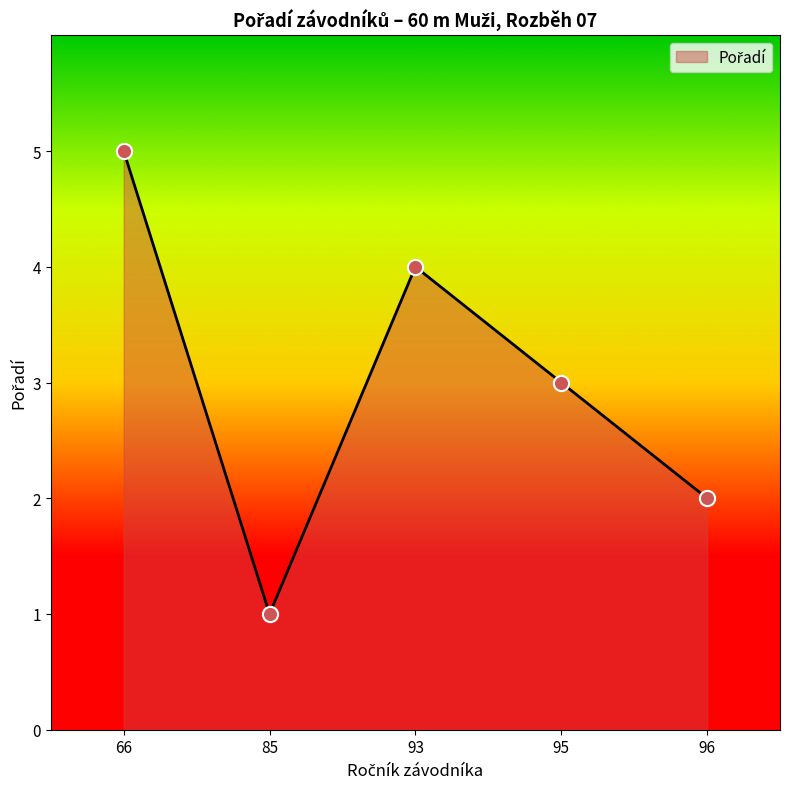

Which has a higher value, 96 or 66?

66